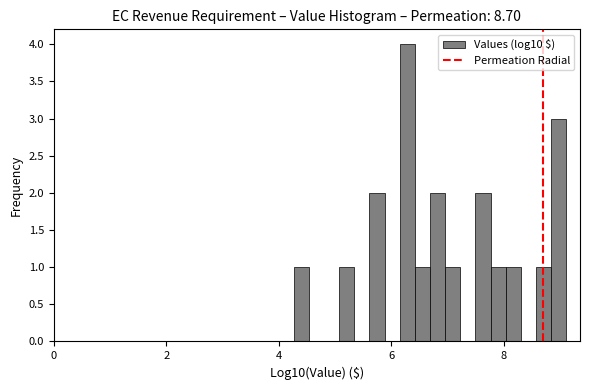

Around what value on the x-axis is the tallest bar? Give the approximate position of its centre, as read against the axis.

6.2